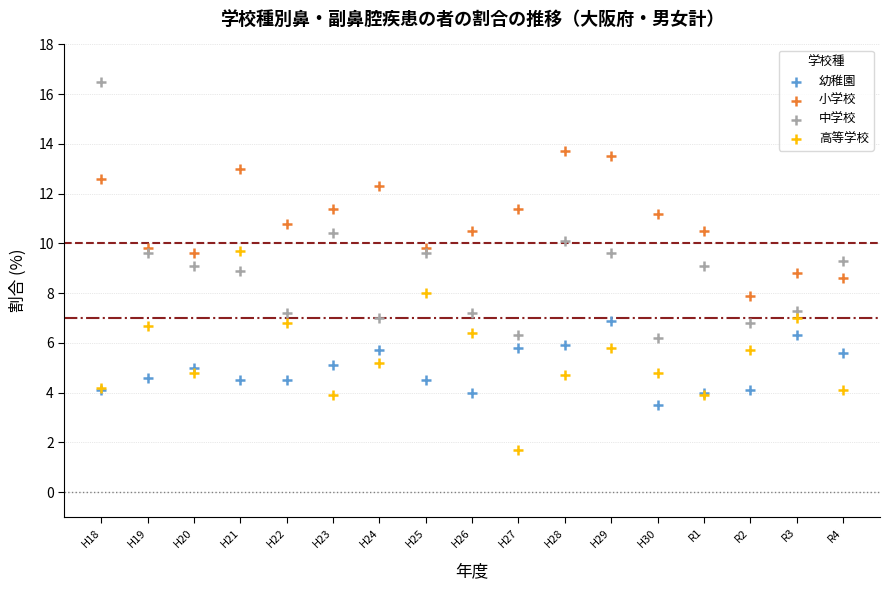

Which series has the widest spread of Y values?

中学校